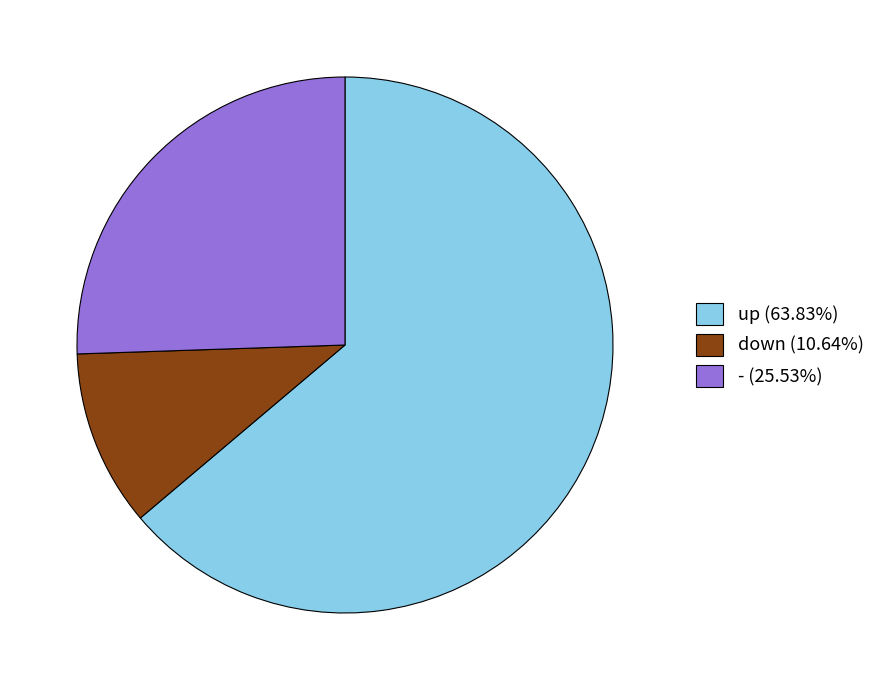

Is it true that - is 12% of the pie?

False